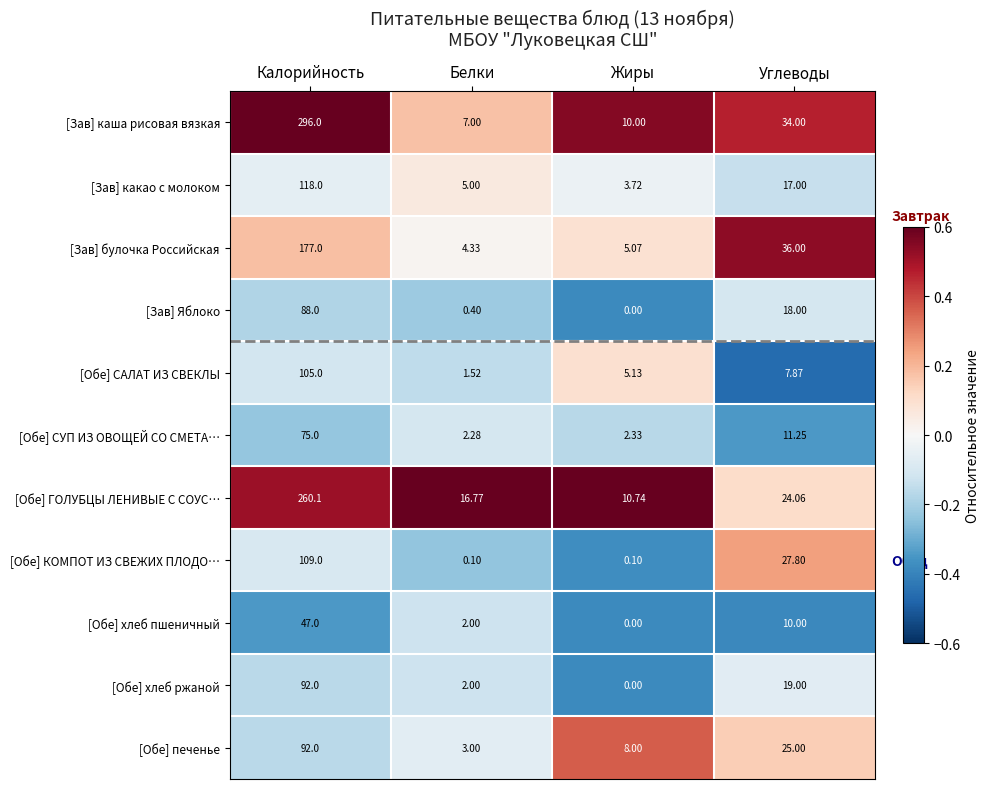

Which series has the largest total across all categories?

[Зав] каша рисовая вязкая